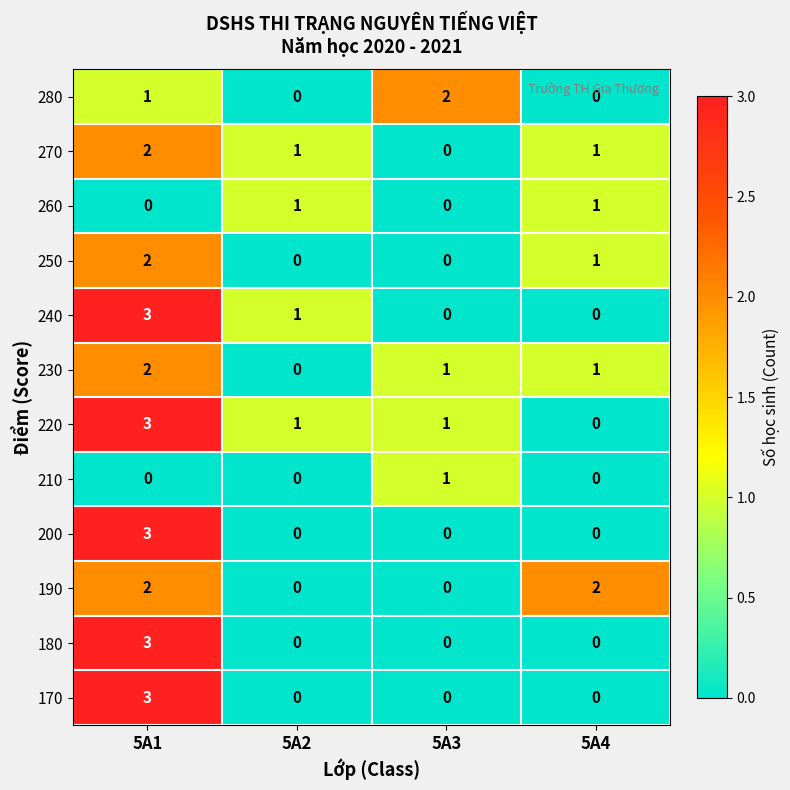

What is the difference between the highest and lowest values at 5A1?

3